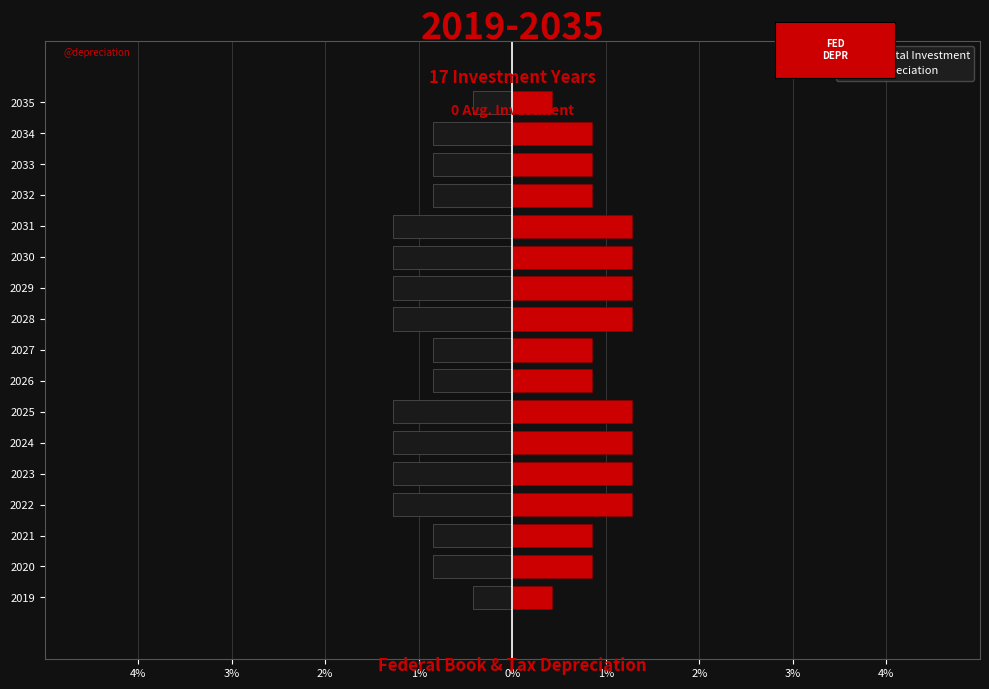

The Depreciation series shows 2.2 at 2031. True or false?

False